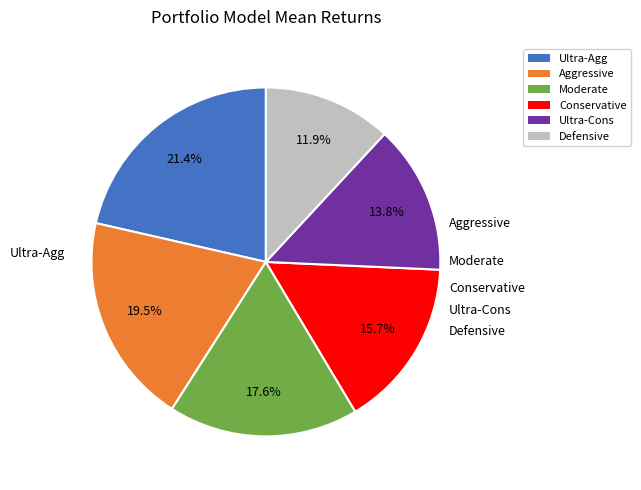

The Moderate slice represents 18% of the pie. True or false?

True